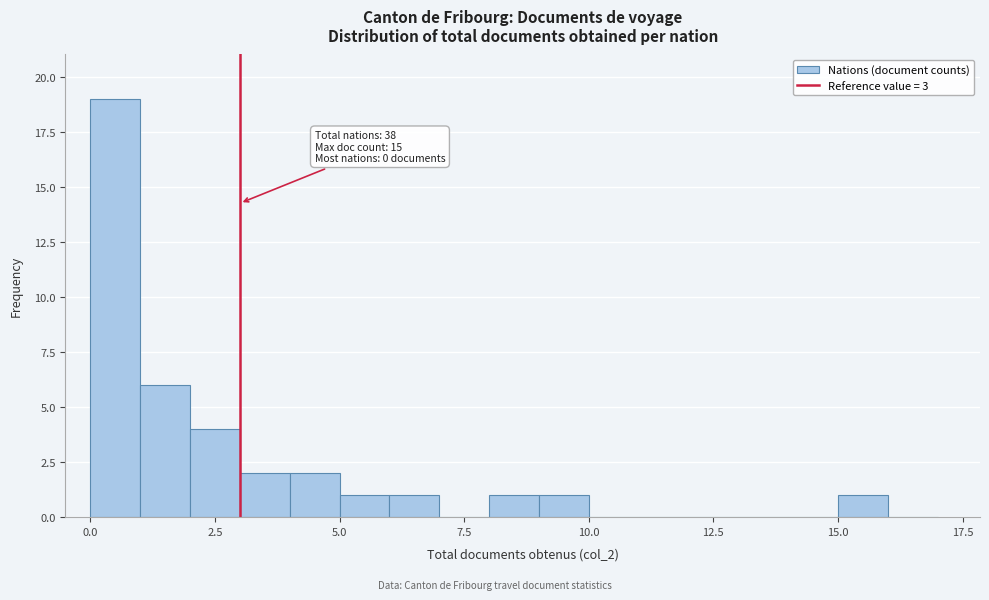

Read against the x-axis, roughly where is the centre of the tallest bar?

0.5